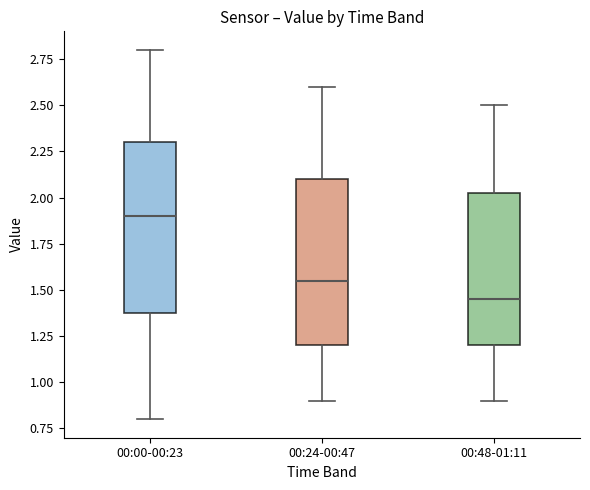

Reading left to right, read every box against the y-axis: the position of its median line, the range the box covers, and the ends of its whiskers. The values are not printed on the chart, so give them approximately, as read against the axis.

00:00-00:23: median 1.90, box 1.40 to 2.30, whiskers 0.80 to 2.80
00:24-00:47: median 1.55, box 1.20 to 2.10, whiskers 0.90 to 2.60
00:48-01:11: median 1.45, box 1.20 to 2.05, whiskers 0.90 to 2.50